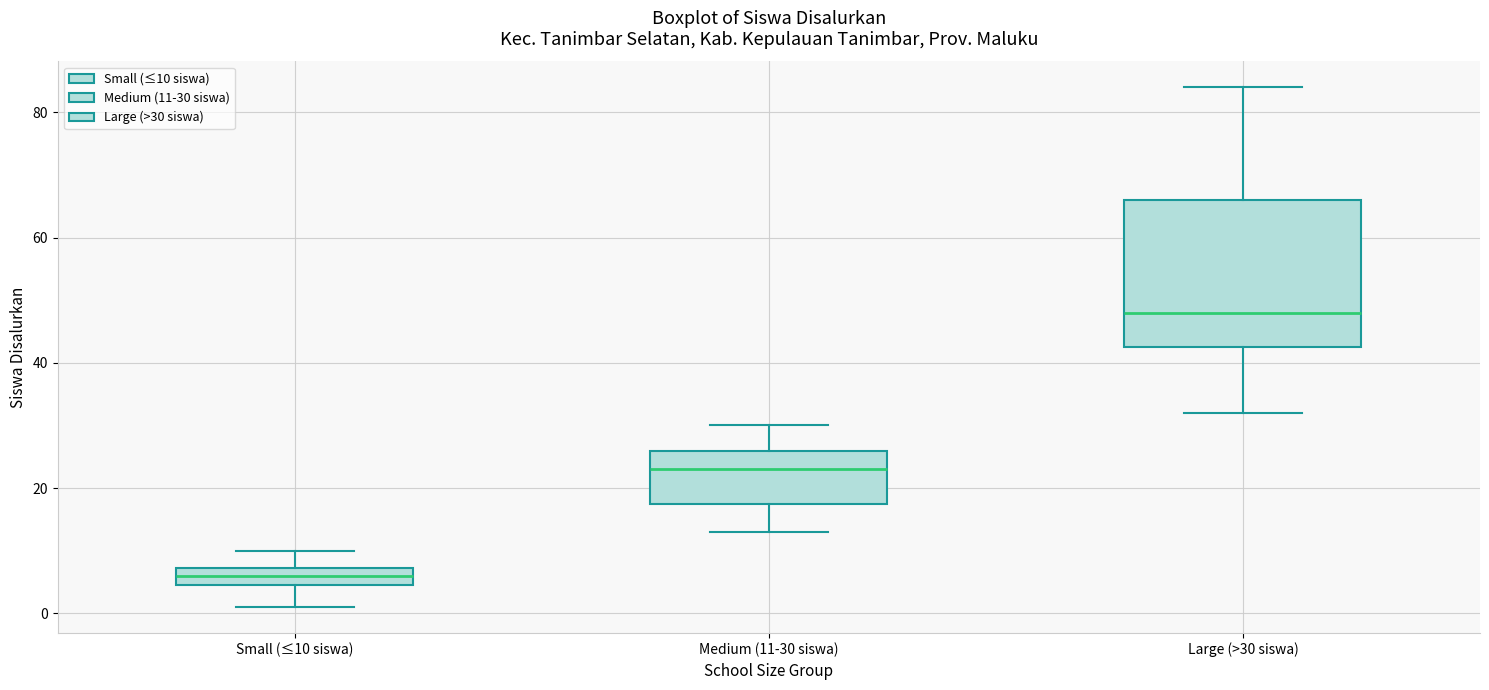

Where is the upper edge of the box for Large (>30 siswa) on the y-axis? The values are not printed on the chart, so give them approximately, as read against the axis.

66